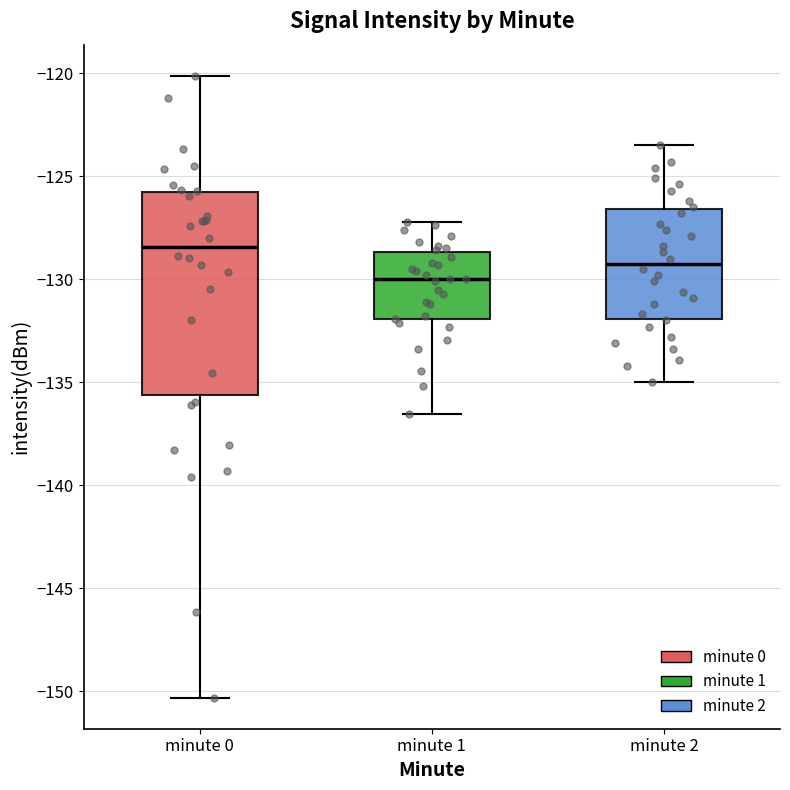

Which box is the tallest, from its lower edge to its upper edge?

minute 0